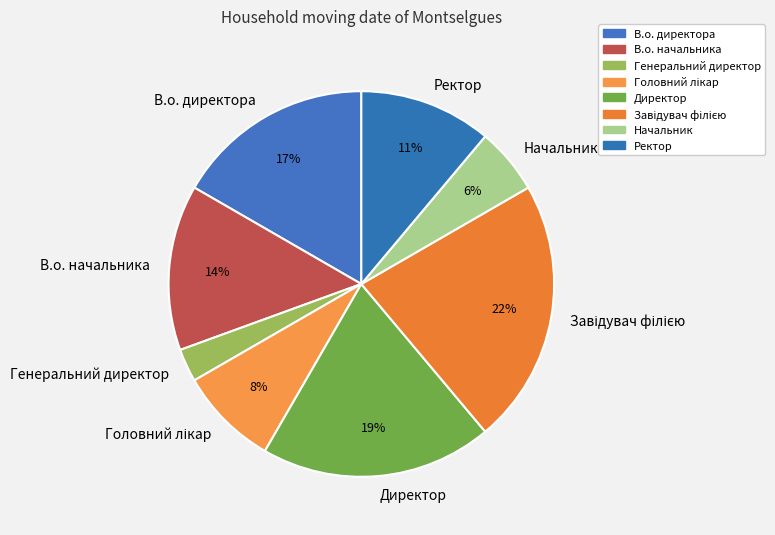

Combined, do Завідувач філією and Директор account for over 50%?

No